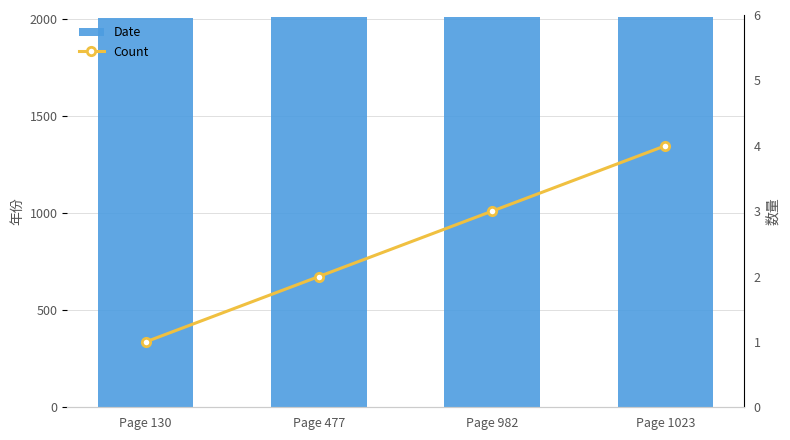

Between Page 477 and Page 982, which is larger?

Page 477